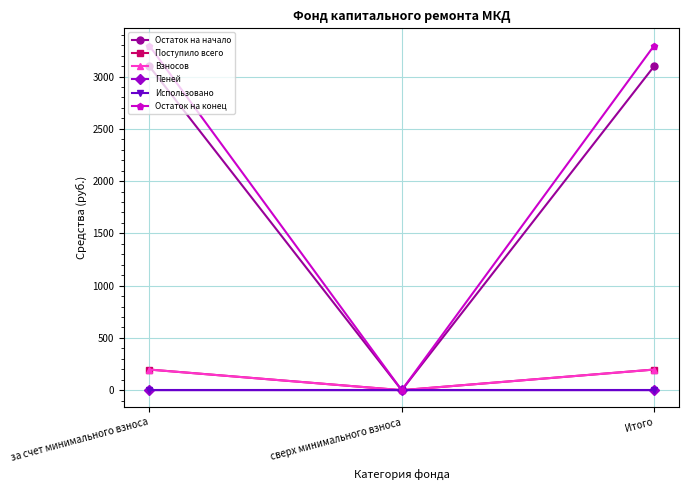

The value of Пеней at сверх минимального взноса is 0.0. True or false?

True